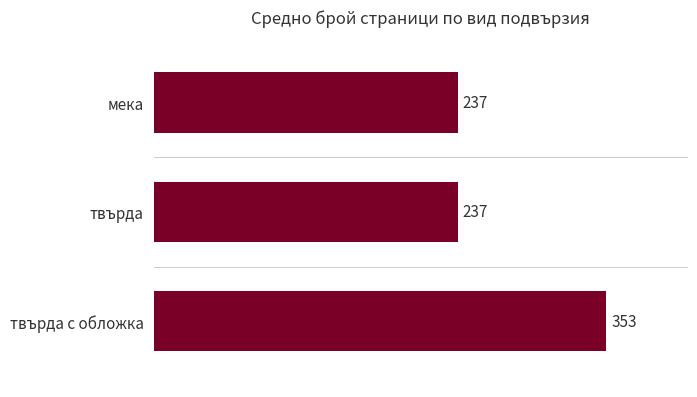

Are the bars horizontal?

Yes